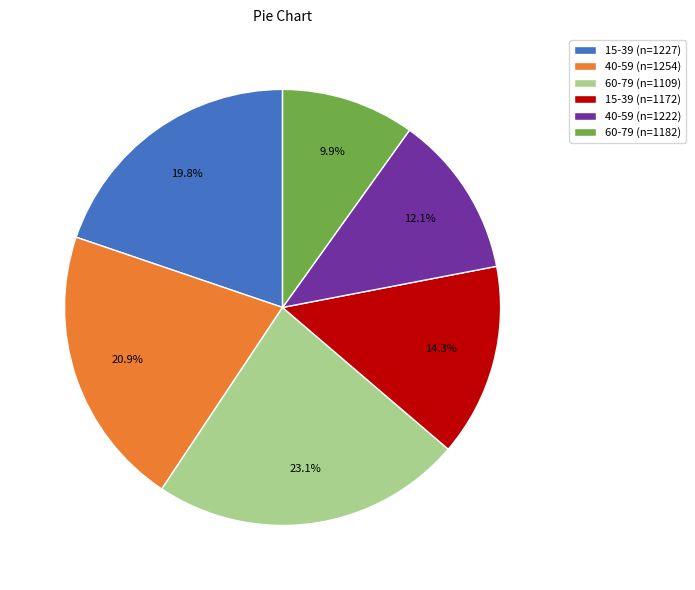

Which has a higher value, 60-79 (n=1182) or 15-39 (n=1227)?

15-39 (n=1227)